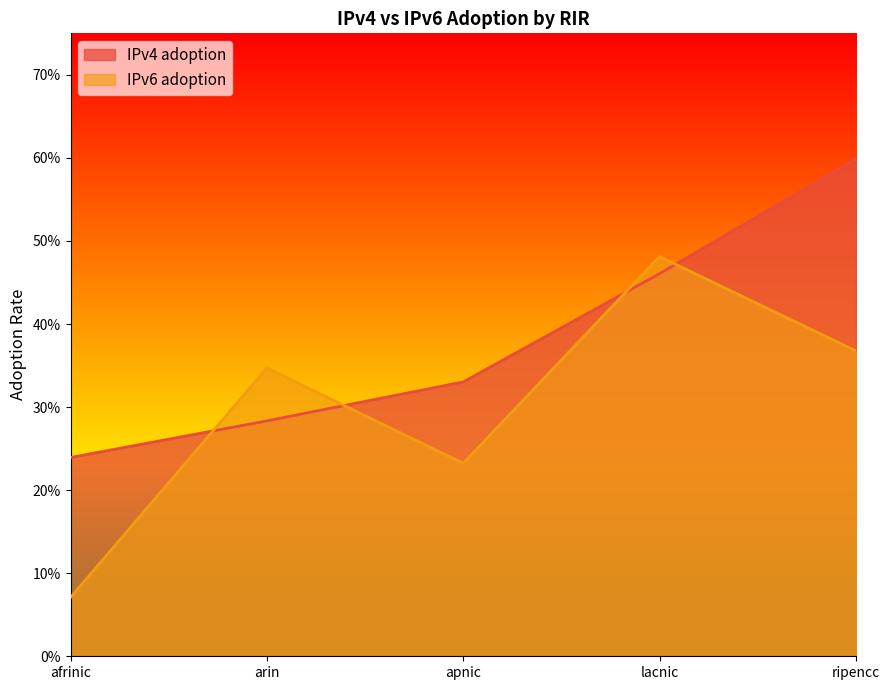

What is the smallest value displayed?

0.1